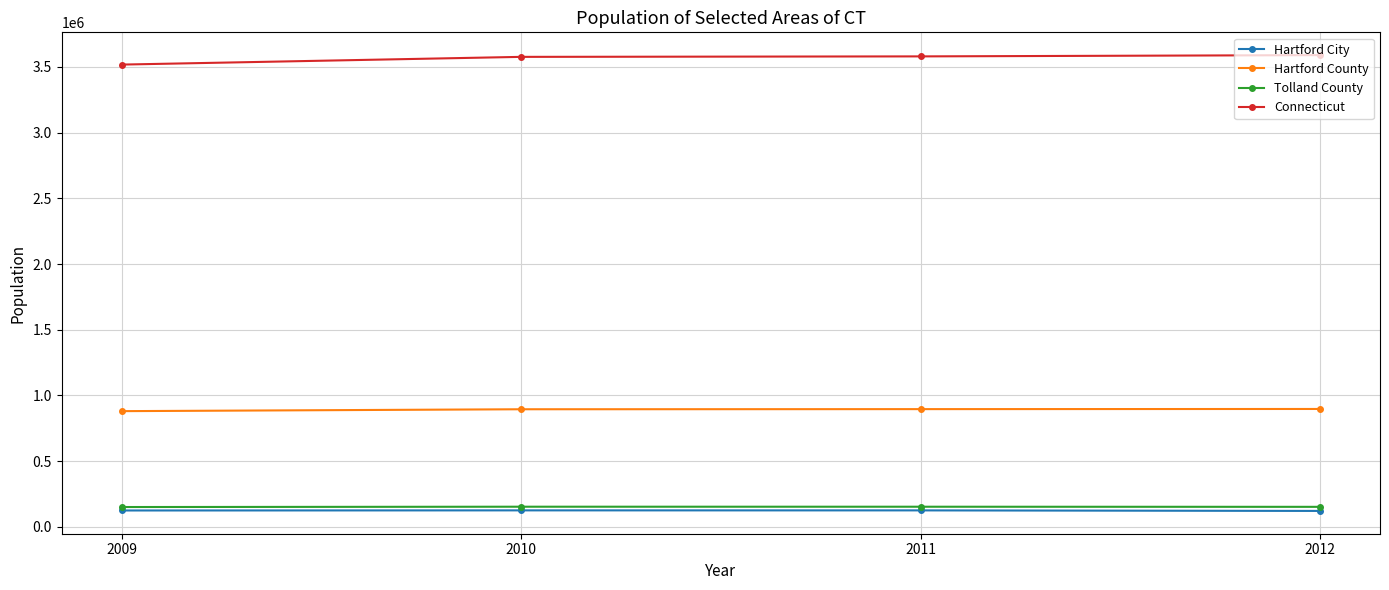

Which series has the largest range (max minus min)?

Connecticut